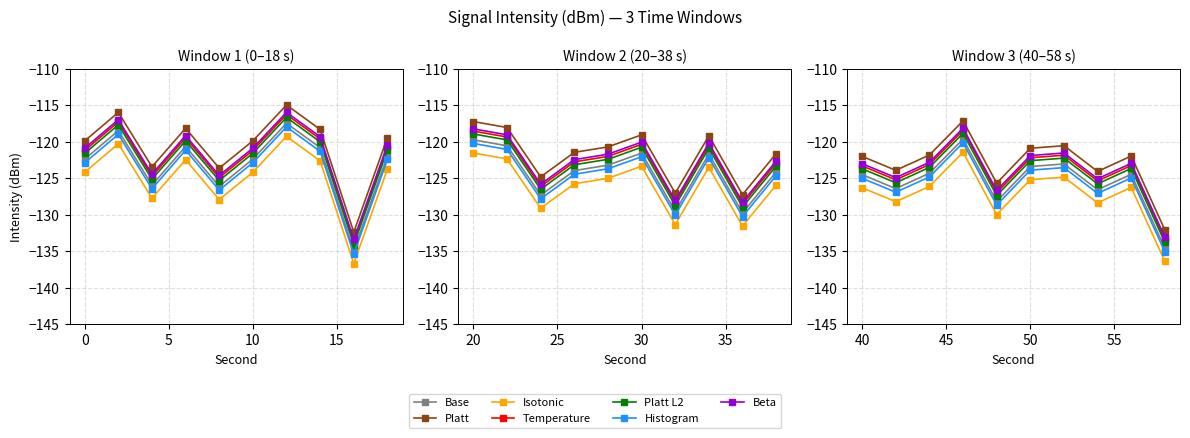

Does the chart have visible grid lines?

Yes